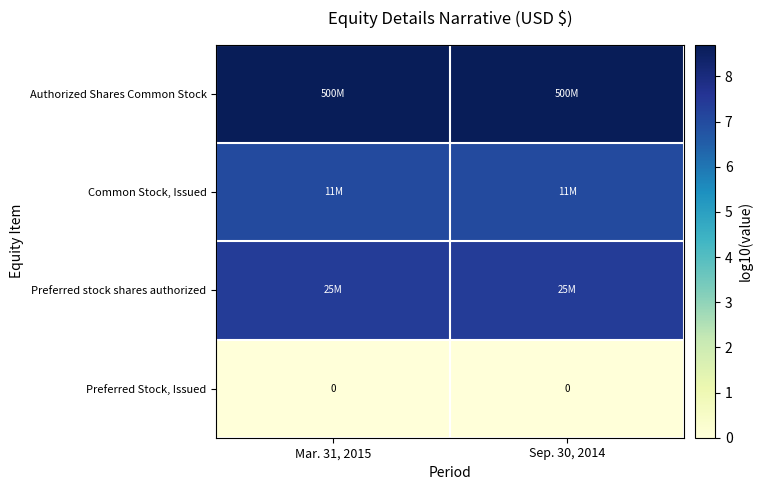

What value does the Preferred stock shares authorized series have at Sep. 30, 2014?

7.4